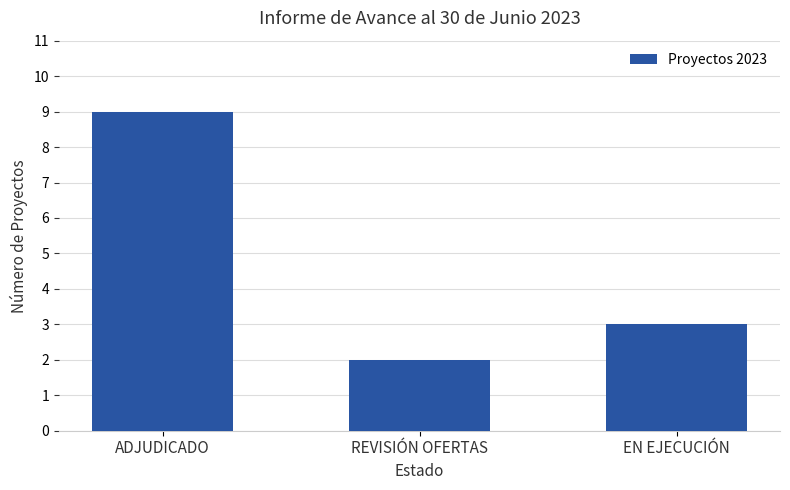

What position from the left is ADJUDICADO?

1